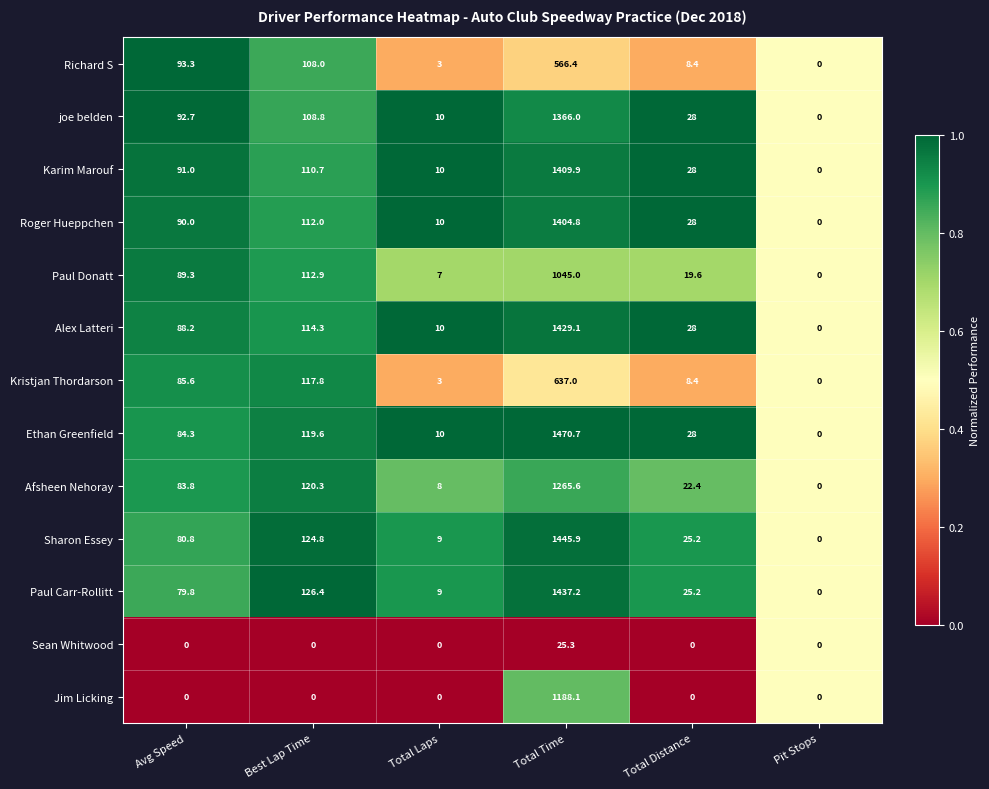

Where is Paul Donatt nearest to the value 522?

Best Lap Time